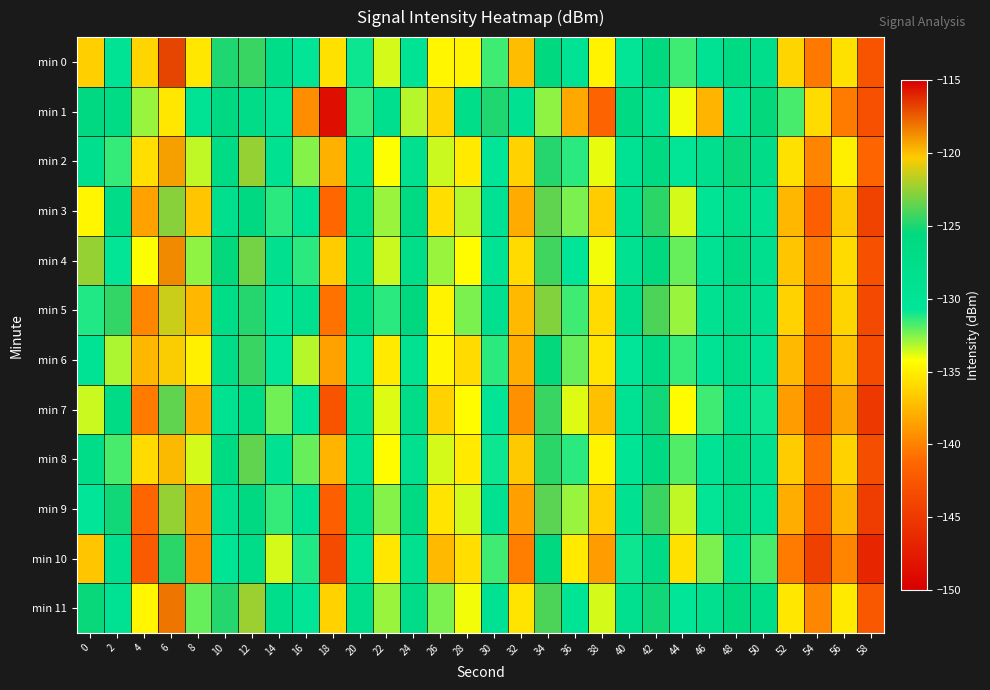

Which series has the largest total across all categories?

min 11